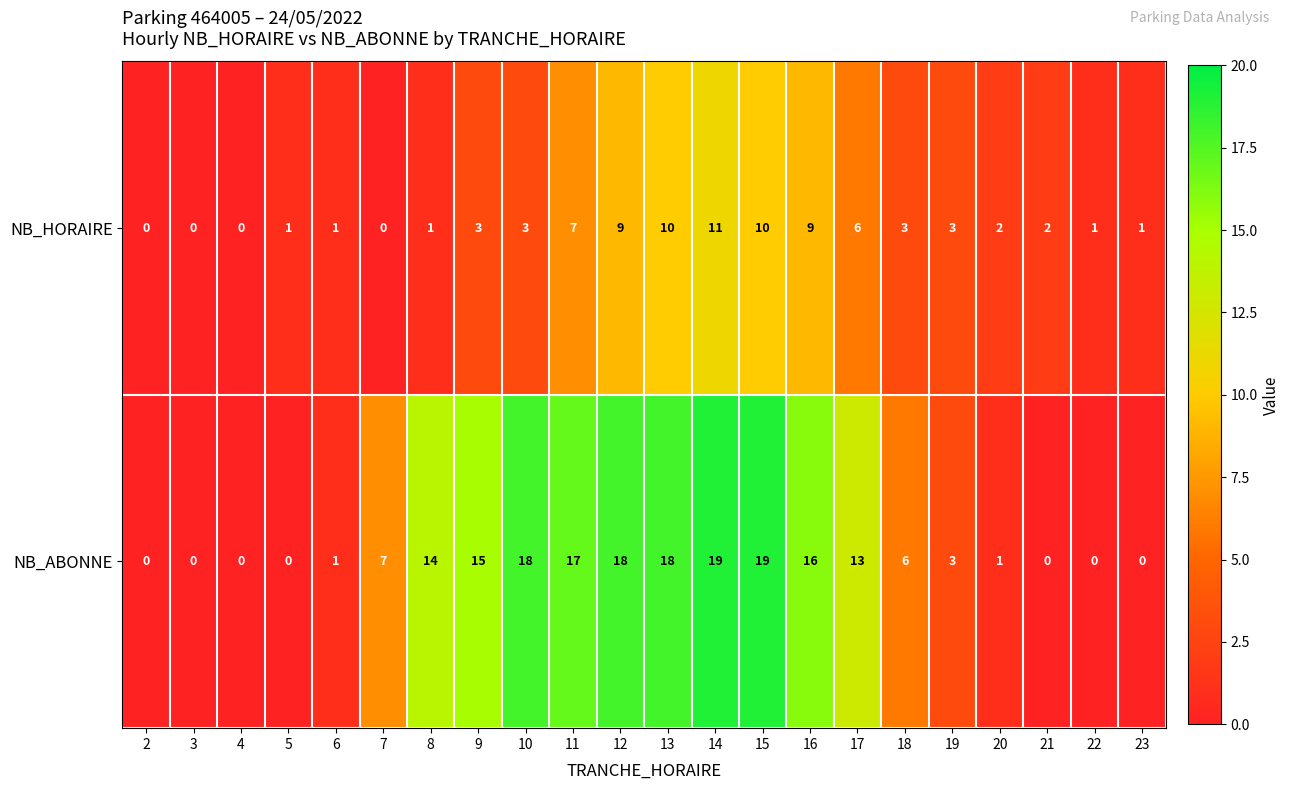

What is the difference between the highest and lowest values at 17?

7